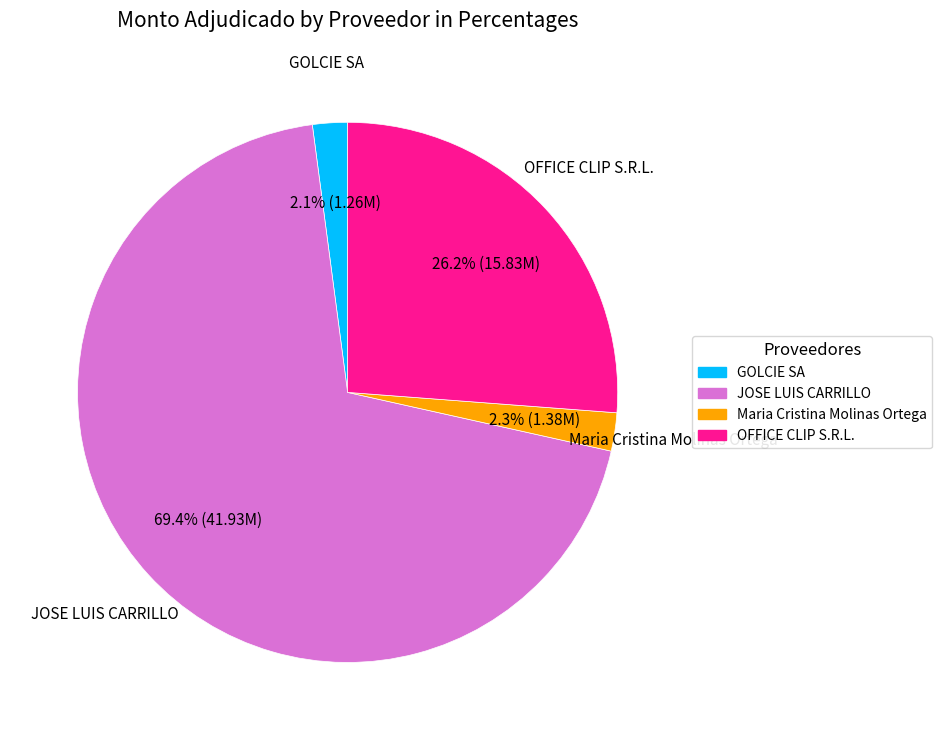

To the nearest percent, what percentage of the pie is JOSE LUIS CARRILLO?

69%